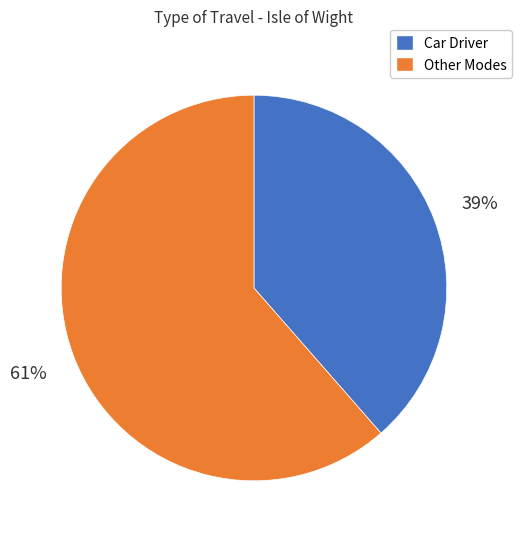

To the nearest percent, what is the average slice percentage?

50%